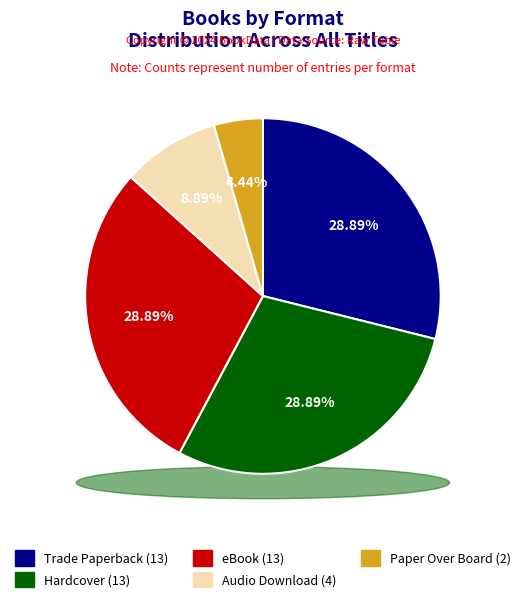

Does Trade Paperback represent more than half of the total?

No